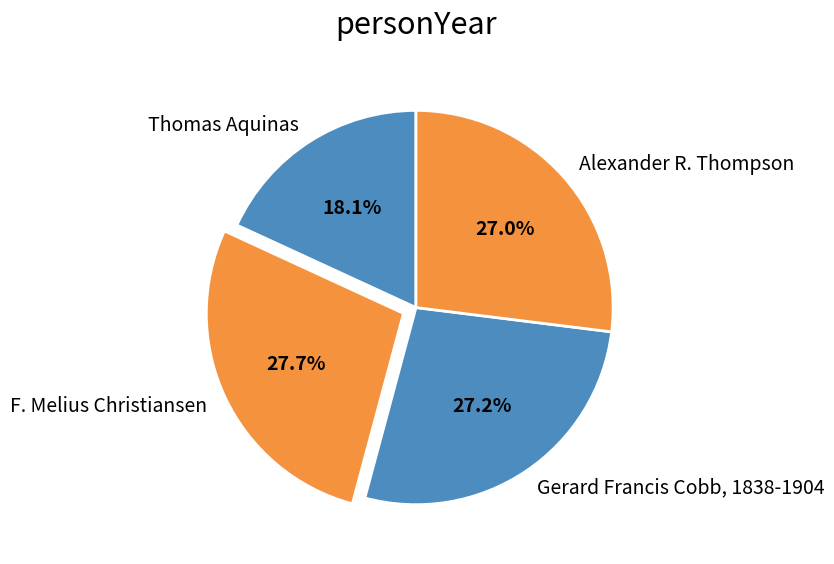

To the nearest percent, what percentage of the pie is Gerard Francis Cobb, 1838-1904?

27%